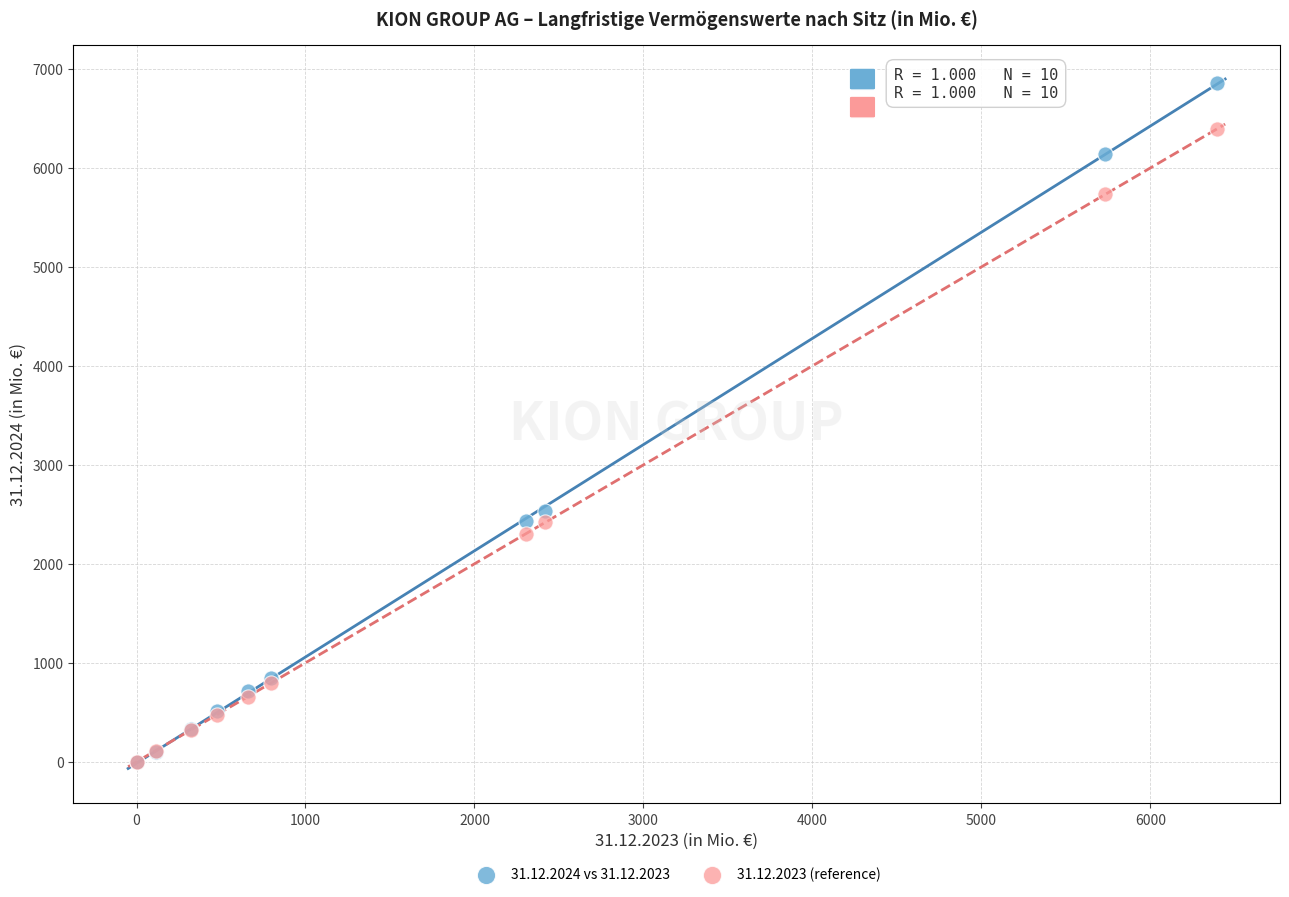

What are all the series names shown in the legend?

31.12.2024 vs 31.12.2023, 31.12.2023 (reference)